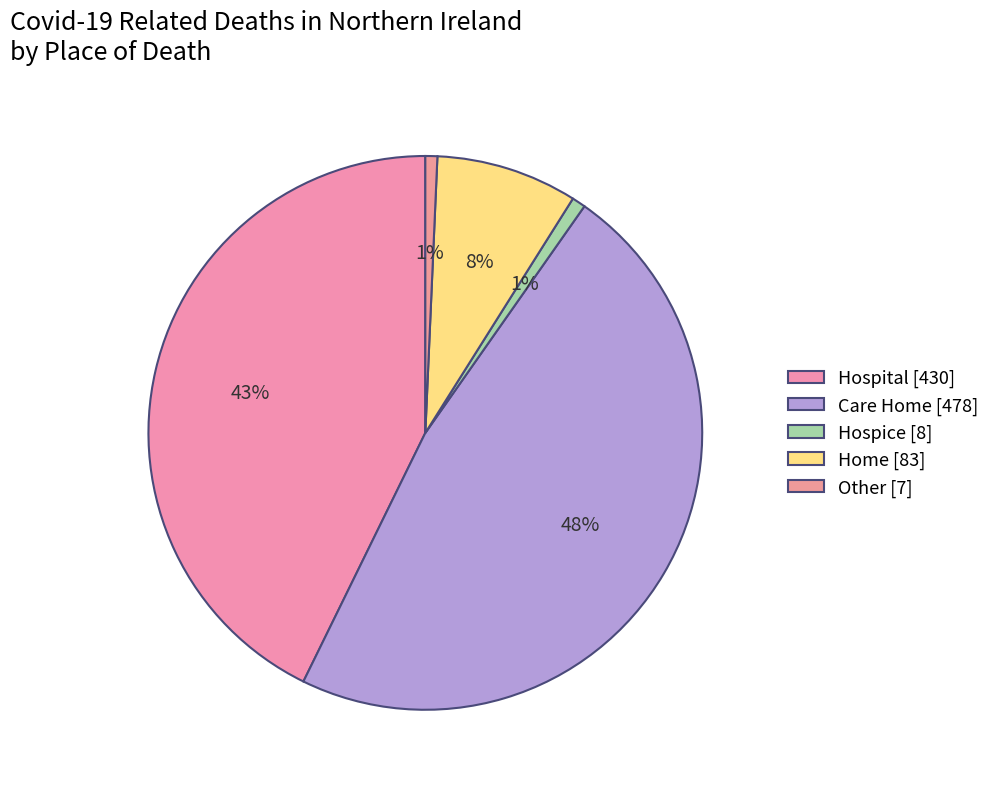

To the nearest percent, what percentage of the pie is Hospice?

1%